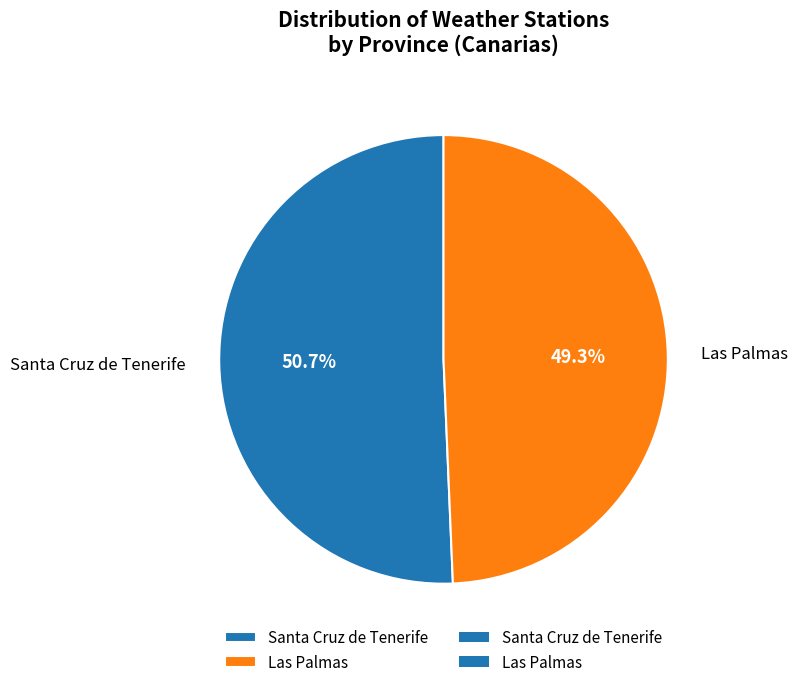

What percentage do Las Palmas and Santa Cruz de Tenerife together represent?

100.0%